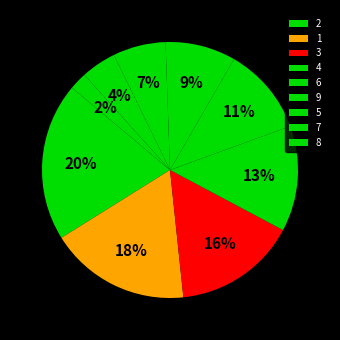

Count the number of slices in the pie.

9